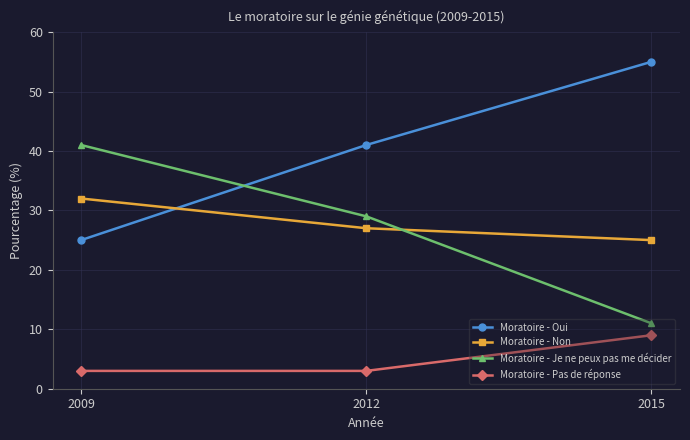

Reading left to right, list all the values displayed in this chart.

Moratoire - Oui: 2009=25	2012=41	2015=55
Moratoire - Non: 2009=32	2012=27	2015=25
Moratoire - Je ne peux pas me décider: 2009=41	2012=29	2015=11
Moratoire - Pas de réponse: 2009=3	2012=3	2015=9